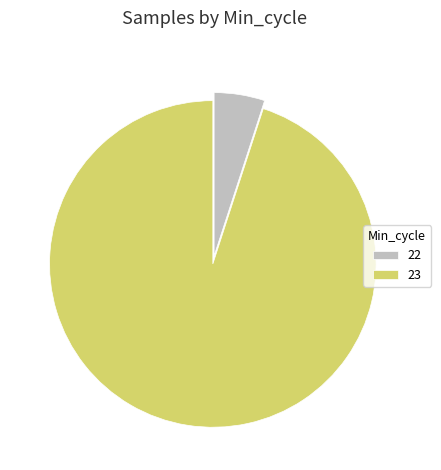

Which has a higher value, 22 or 23?

23